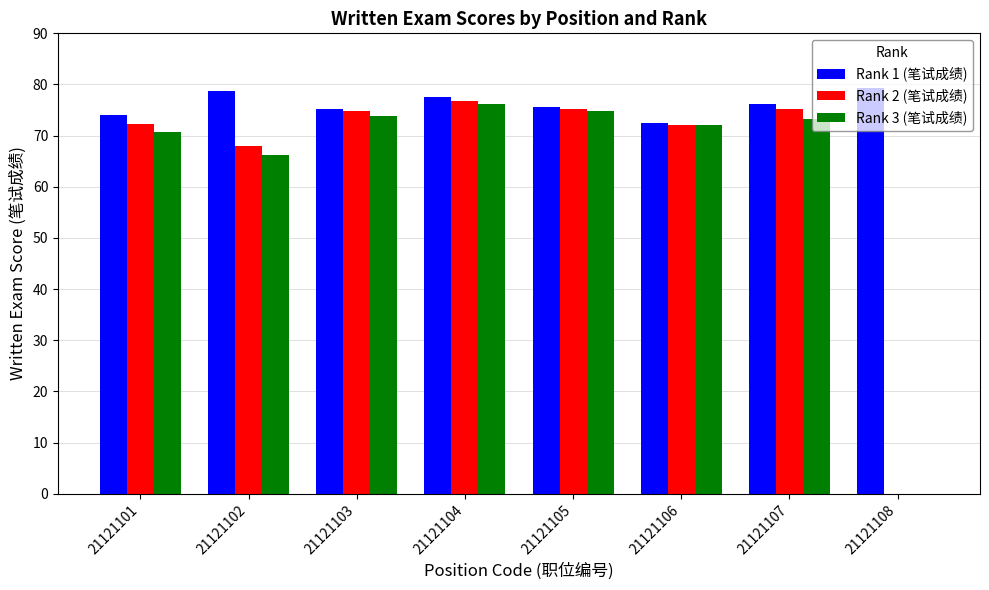

How many data points does each series have?

8